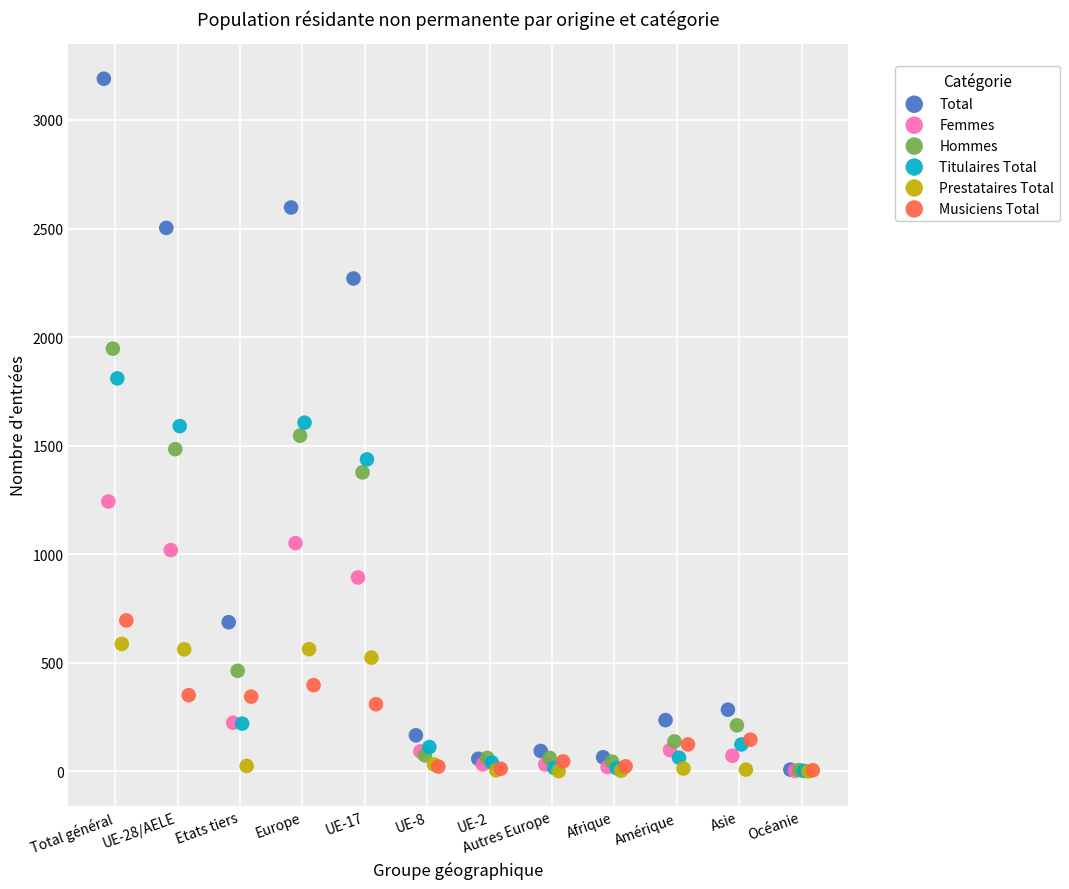

Which series has the widest spread of Y values?

Total